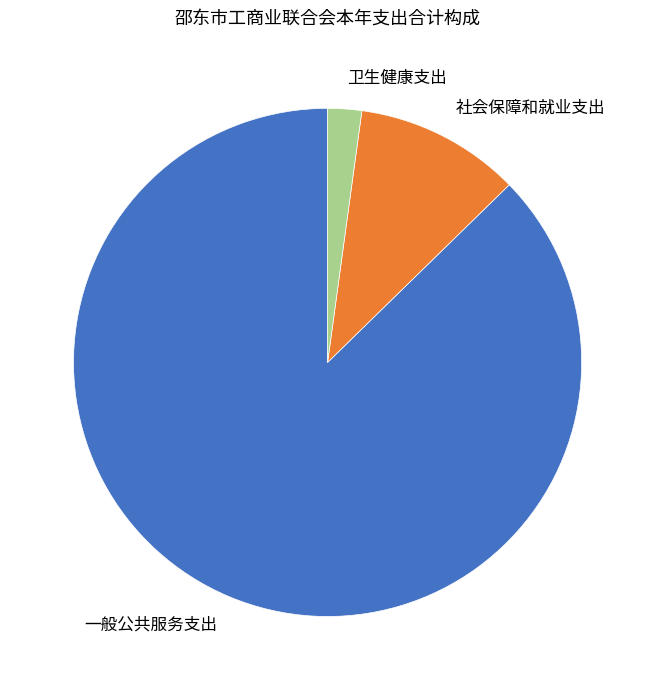

How many slices are in this pie chart?

3